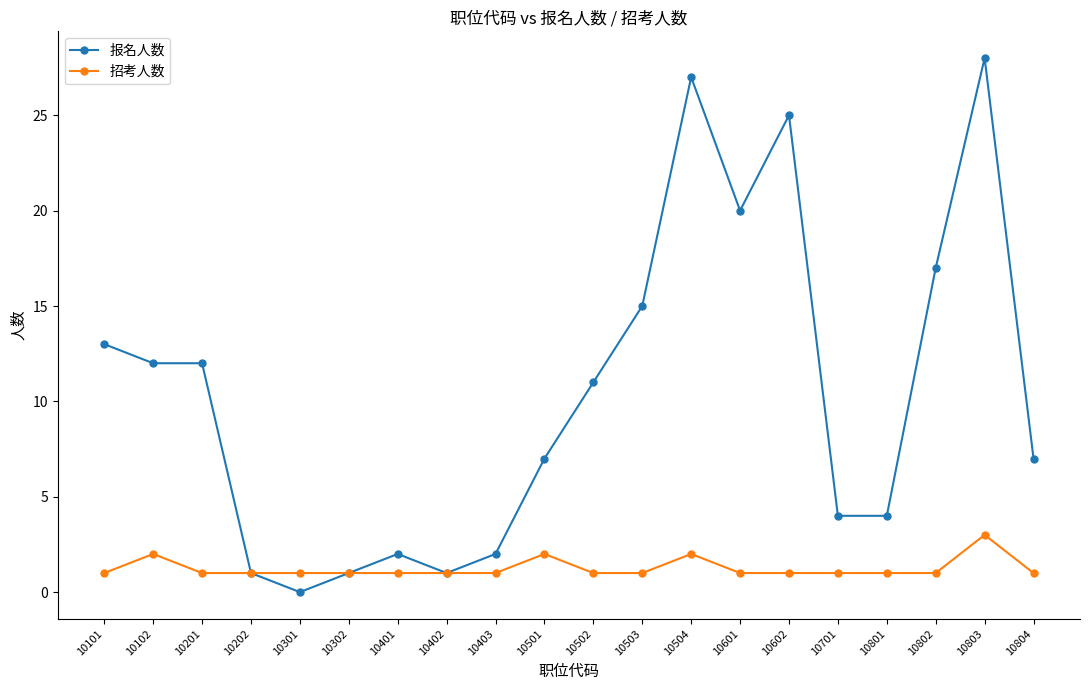

Rank the series at 10804 from lowest to highest value.

招考人数, 报名人数